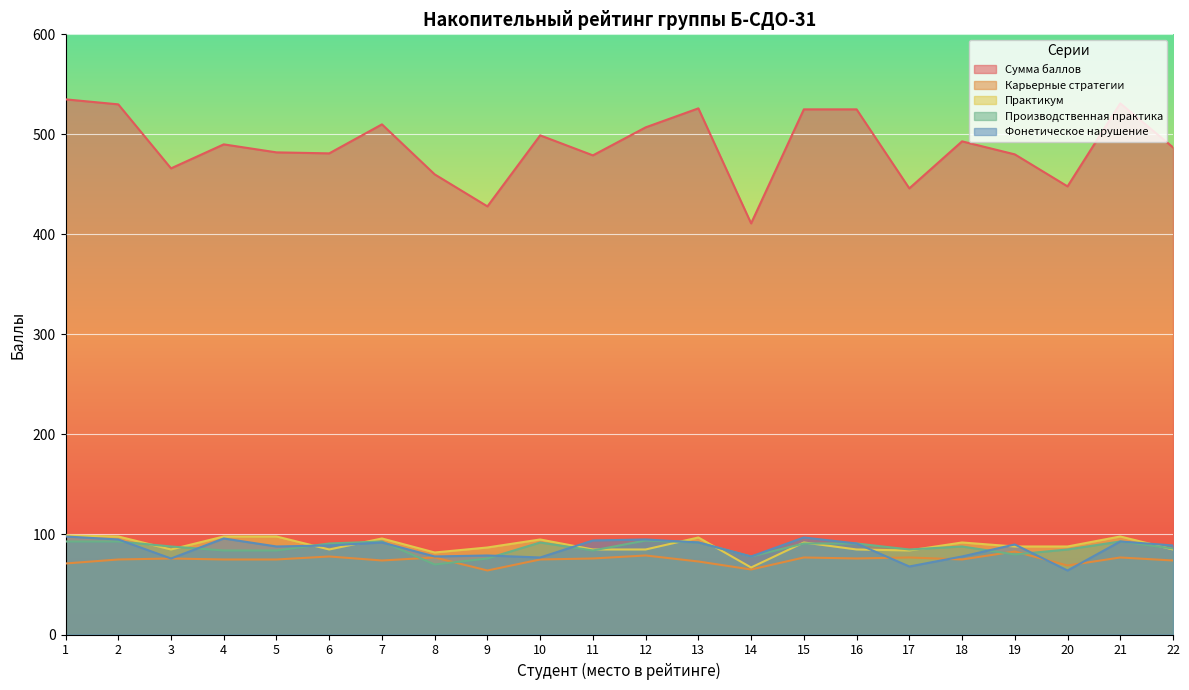

What is the value of the Сумма баллов point at the 1st from the left?

535